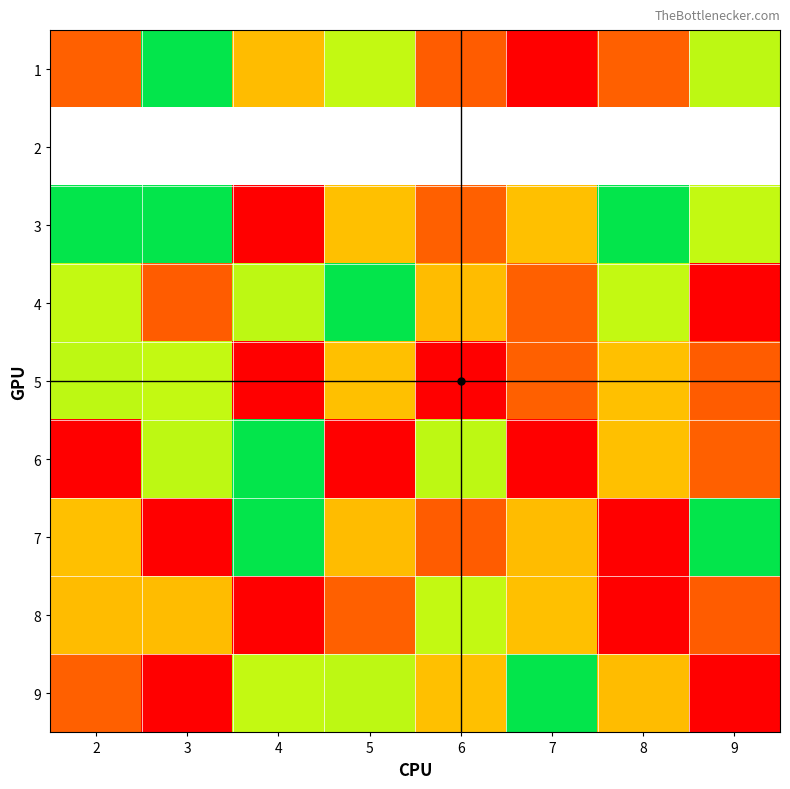

Is it true that 3 equals 3.0 at 5?

True